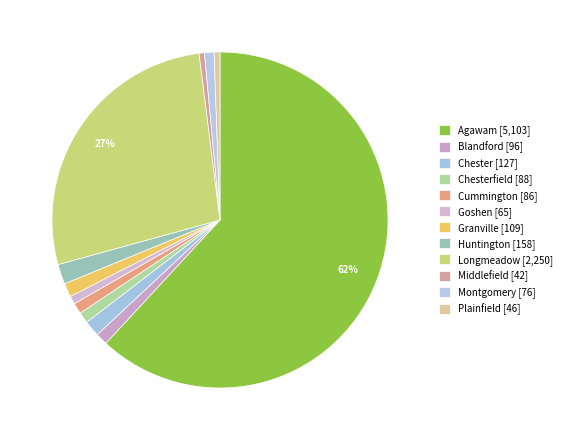

Which category has the biggest portion of the pie?

Agawam